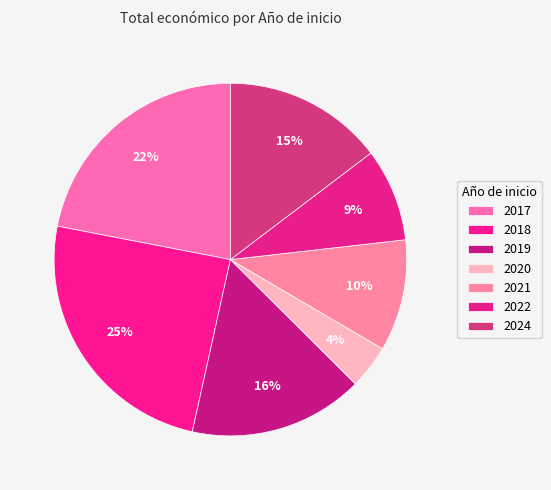

The 2018 slice represents 1% of the pie. True or false?

False